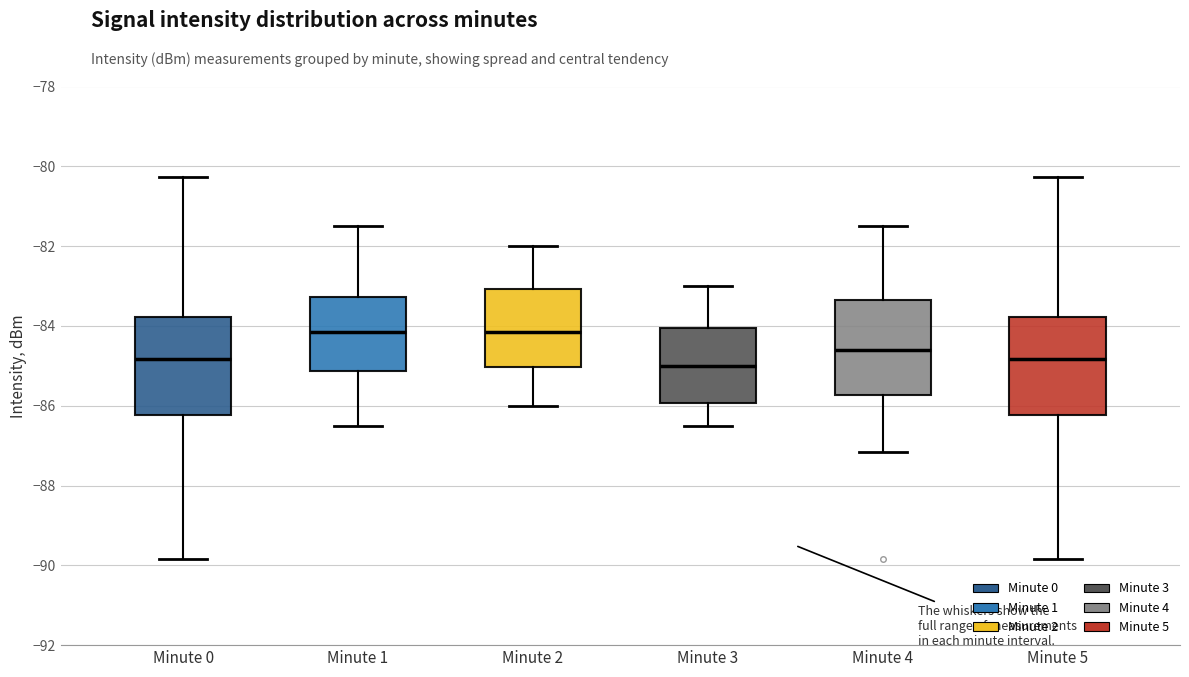

Reading left to right, read every box against the y-axis: the position of its median line, the range the box covers, and the ends of its whiskers. The values are not printed on the chart, so give them approximately, as read against the axis.

Minute 0: median -84.8, box -86.2 to -83.8, whiskers -89.8 to -80.2
Minute 1: median -84.2, box -85.2 to -83.2, whiskers -86.4 to -81.4
Minute 2: median -84.2, box -85.0 to -83.0, whiskers -86.0 to -82.0
Minute 3: median -85.0, box -86.0 to -84.0, whiskers -86.4 to -83.0
Minute 4: median -84.6, box -85.8 to -83.4, whiskers -87.2 to -81.4
Minute 5: median -84.8, box -86.2 to -83.8, whiskers -89.8 to -80.2